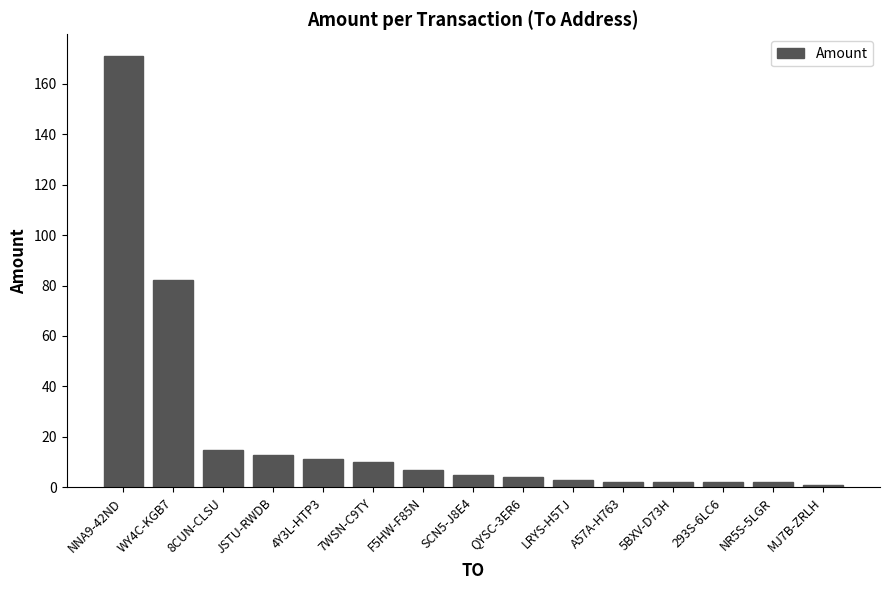

What position from the right is 293S-6LC6?

3